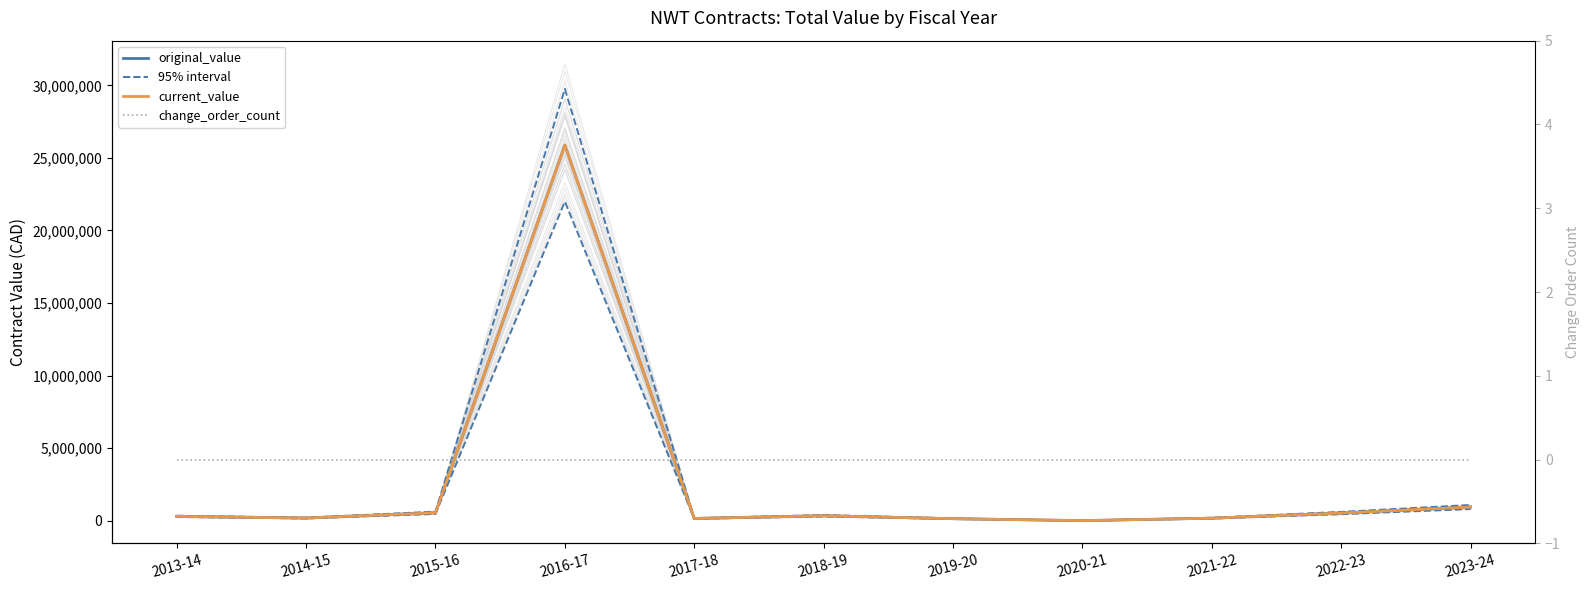

What is the maximum value for 95% interval?

29752368.9